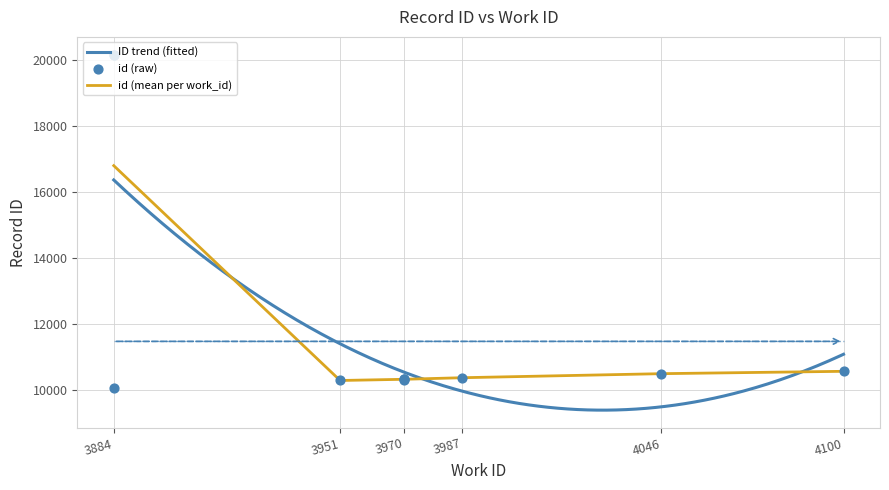

Approximately how many times larger is the value at 3987 compared to 3884?

0.5